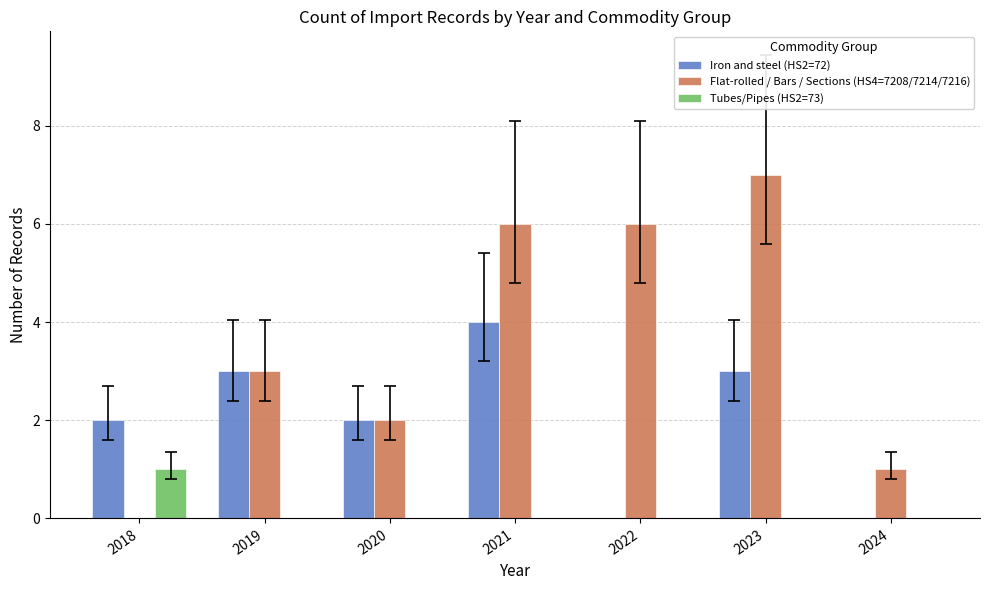

What is the total value across all series at 2020?

4